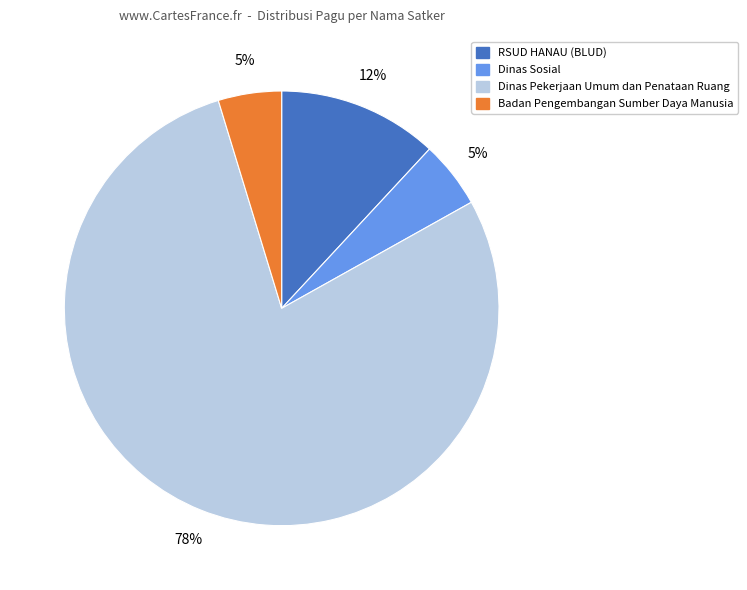

To the nearest percent, what is the average slice percentage?

25%